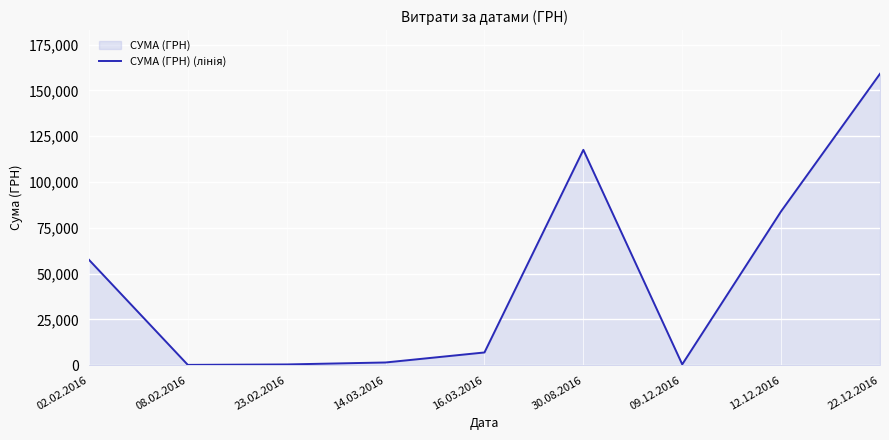

Reading left to right, extract all data points from this chart.

57542.3	135.7	373.4	1449.0	6915.8	117559.4	410.0	84008.2	159095.4